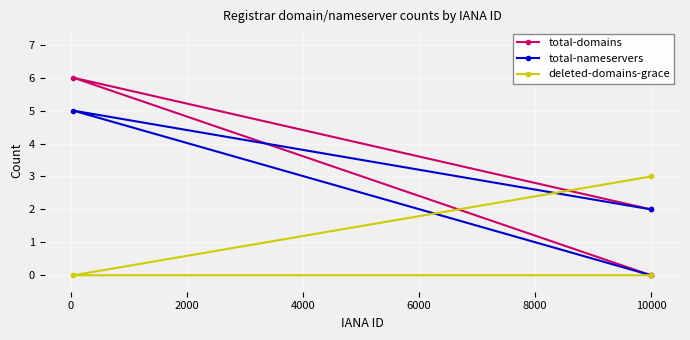

What is the greatest value displayed?

6